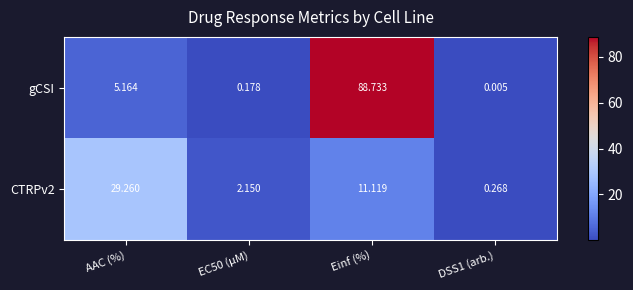

Which series has the largest total across all categories?

gCSI